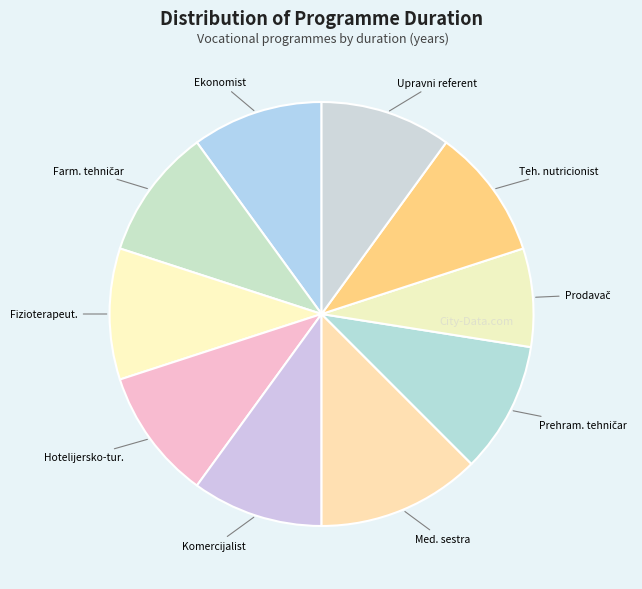

How many segments does this pie chart have?

10